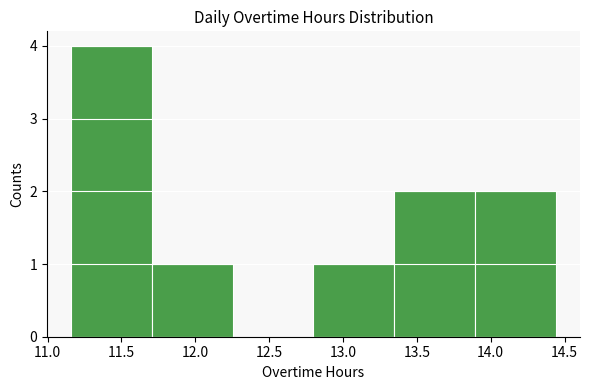

How tall is the bar that spans 11.15 to 11.70 on the x-axis? Neither the bar edges nor the heights are printed on the chart, so give them approximately, as read against the axes.

4